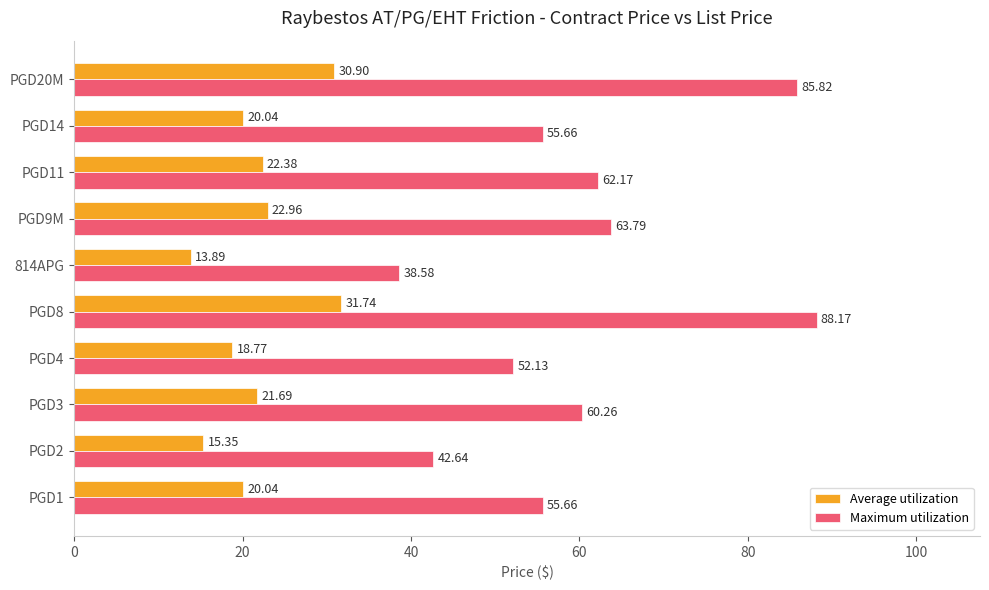

How many categories are shown in the chart?

10